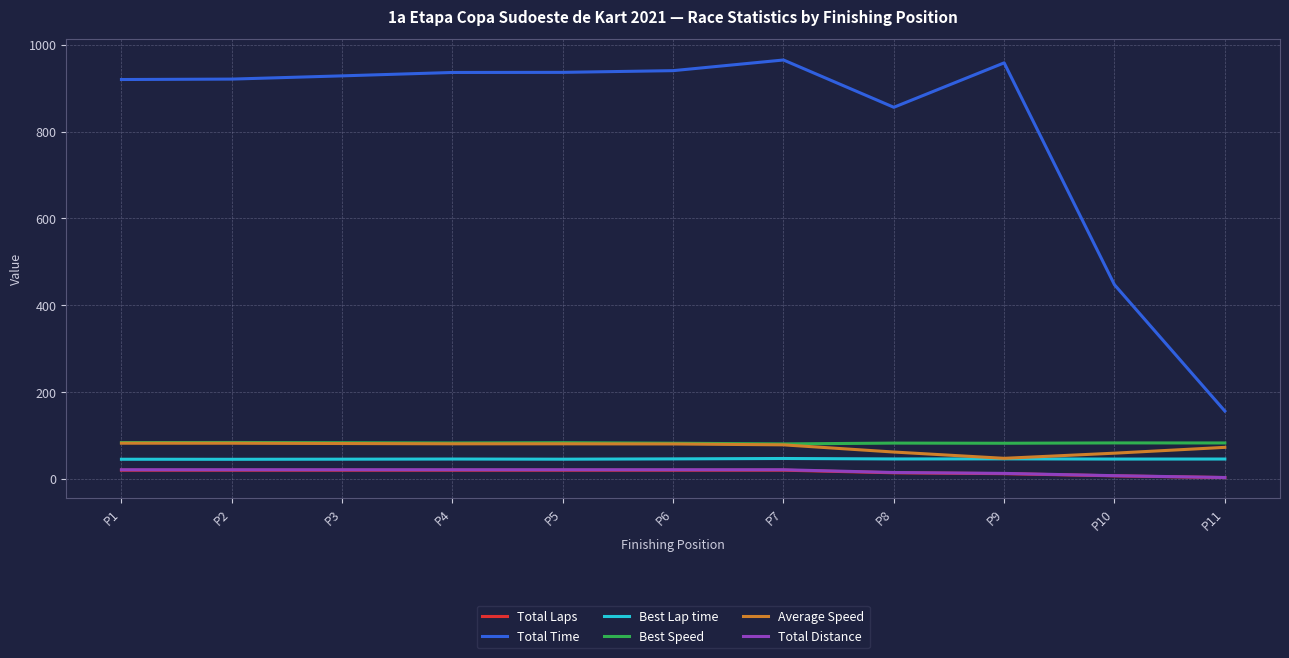

What is the maximum value shown in the chart?

964.9